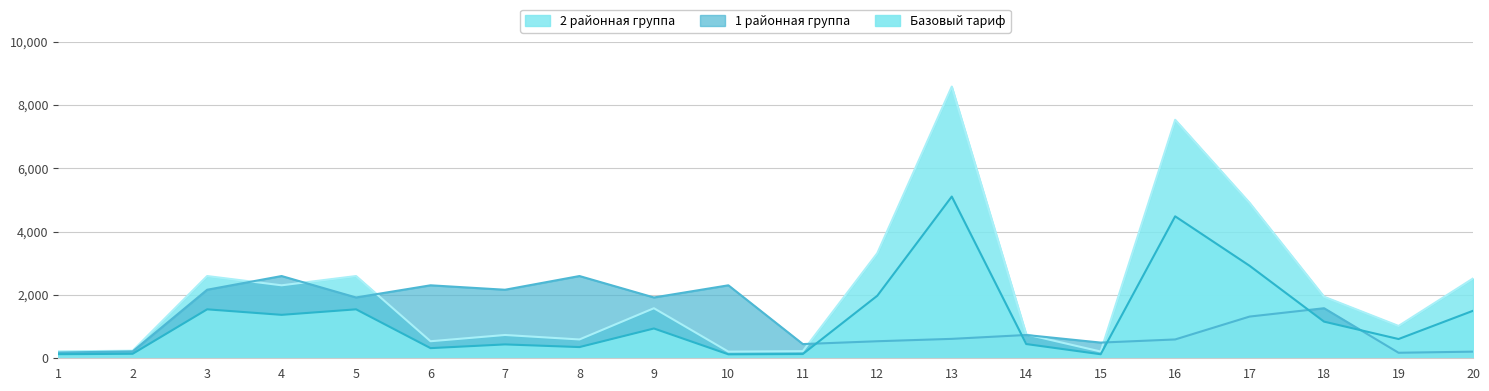

What is the smallest value displayed?

124.7